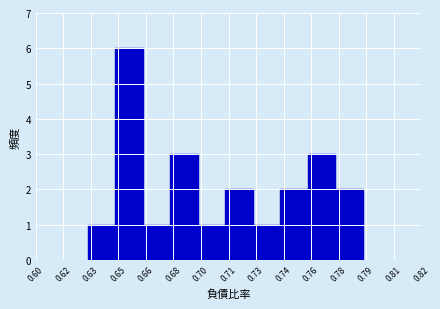

Reading left to right, what are all the values shown in this chart?

1	6	1	3	1	2	1	2	3	2